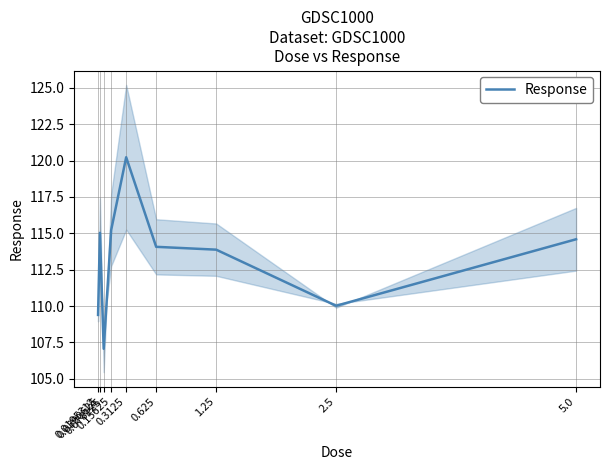

Rank the categories by value from highest to lowest.

0.3125, 0.15625, 0.0390625, 5.0, 0.625, 1.25, 2.5, 0.0195312, 0.078125